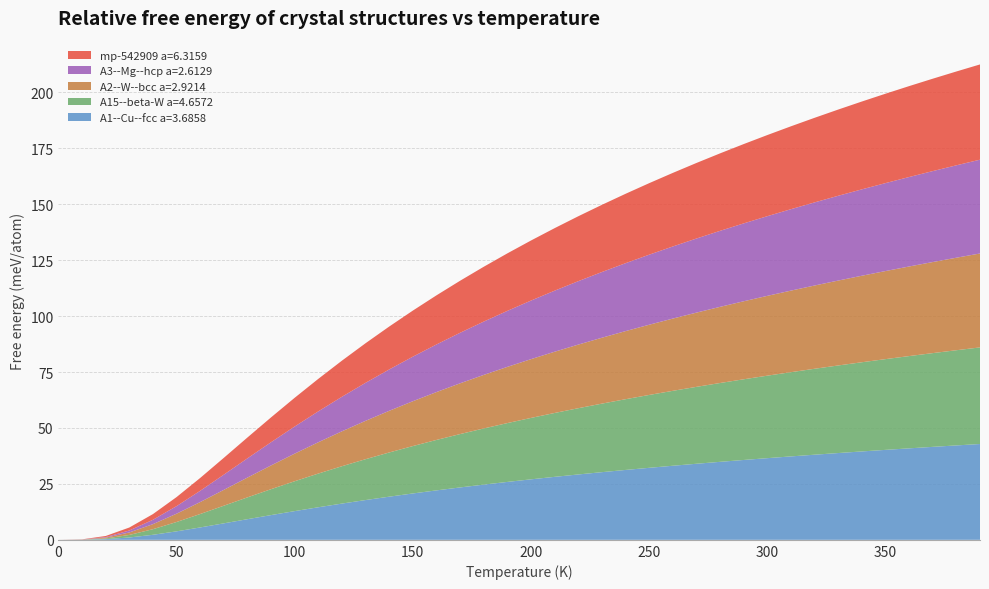

Reading left to right, list all the values displayed in this chart.

A1--Cu--fcc a=3.6858: 0.0=0.0	10.0=0.0	20.0=0.3	30.0=1.1	40.0=2.3	50.0=3.8	60.0=5.5	70.0=7.4	80.0=9.2	90.0=11.1	100.0=12.8	110.0=14.6	120.0=16.2	130.0=17.8	140.0=19.3	150.0=20.7	160.0=22.1	170.0=23.4	180.0=24.7	190.0=25.9	200.0=27.0	210.0=28.2	220.0=29.2	230.0=30.2	240.0=31.2	250.0=32.2	260.0=33.1	270.0=34.0	280.0=34.9	290.0=35.7	300.0=36.5	310.0=37.3	320.0=38.0	330.0=38.8	340.0=39.5	350.0=40.2	360.0=40.9	370.0=41.6	380.0=42.2	390.0=42.8
A15--beta-W a=4.6572: 0.0=0.0	10.0=0.0	20.0=0.3	30.0=1.1	40.0=2.5	50.0=4.2	60.0=6.0	70.0=7.9	80.0=9.8	90.0=11.6	100.0=13.4	110.0=15.1	120.0=16.7	130.0=18.3	140.0=19.8	150.0=21.2	160.0=22.5	170.0=23.9	180.0=25.1	190.0=26.3	200.0=27.4	210.0=28.6	220.0=29.6	230.0=30.6	240.0=31.6	250.0=32.6	260.0=33.5	270.0=34.4	280.0=35.2	290.0=36.1	300.0=36.9	310.0=37.6	320.0=38.4	330.0=39.1	340.0=39.9	350.0=40.6	360.0=41.2	370.0=41.9	380.0=42.5	390.0=43.2
A2--W--bcc a=2.9214: 0.0=0.0	10.0=0.1	20.0=0.4	30.0=1.1	40.0=2.3	50.0=3.7	60.0=5.3	70.0=7.1	80.0=8.9	90.0=10.6	100.0=12.3	110.0=14.0	120.0=15.6	130.0=17.1	140.0=18.6	150.0=20.0	160.0=21.4	170.0=22.7	180.0=23.9	190.0=25.1	200.0=26.3	210.0=27.4	220.0=28.4	230.0=29.4	240.0=30.4	250.0=31.4	260.0=32.3	270.0=33.2	280.0=34.0	290.0=34.9	300.0=35.7	310.0=36.5	320.0=37.2	330.0=37.9	340.0=38.7	350.0=39.4	360.0=40.0	370.0=40.7	380.0=41.3	390.0=42.0
A3--Mg--hcp a=2.6129: 0.0=0.0	10.0=0.0	20.0=0.3	30.0=0.9	40.0=1.9	50.0=3.4	60.0=5.0	70.0=6.8	80.0=8.6	90.0=10.4	100.0=12.1	110.0=13.8	120.0=15.4	130.0=17.0	140.0=18.5	150.0=19.9	160.0=21.3	170.0=22.6	180.0=23.8	190.0=25.0	200.0=26.2	210.0=27.3	220.0=28.3	230.0=29.4	240.0=30.4	250.0=31.3	260.0=32.2	270.0=33.1	280.0=34.0	290.0=34.8	300.0=35.6	310.0=36.4	320.0=37.2	330.0=37.9	340.0=38.6	350.0=39.3	360.0=40.0	370.0=40.6	380.0=41.3	390.0=41.9
mp-542909 a=6.3159: 0.0=0.0	10.0=0.1	20.0=0.5	30.0=1.3	40.0=2.5	50.0=4.0	60.0=5.7	70.0=7.5	80.0=9.3	90.0=11.1	100.0=12.8	110.0=14.5	120.0=16.1	130.0=17.7	140.0=19.2	150.0=20.6	160.0=22.0	170.0=23.3	180.0=24.5	190.0=25.7	200.0=26.8	210.0=27.9	220.0=29.0	230.0=30.0	240.0=31.0	250.0=32.0	260.0=32.9	270.0=33.8	280.0=34.6	290.0=35.5	300.0=36.3	310.0=37.0	320.0=37.8	330.0=38.5	340.0=39.3	350.0=40.0	360.0=40.6	370.0=41.3	380.0=41.9	390.0=42.6